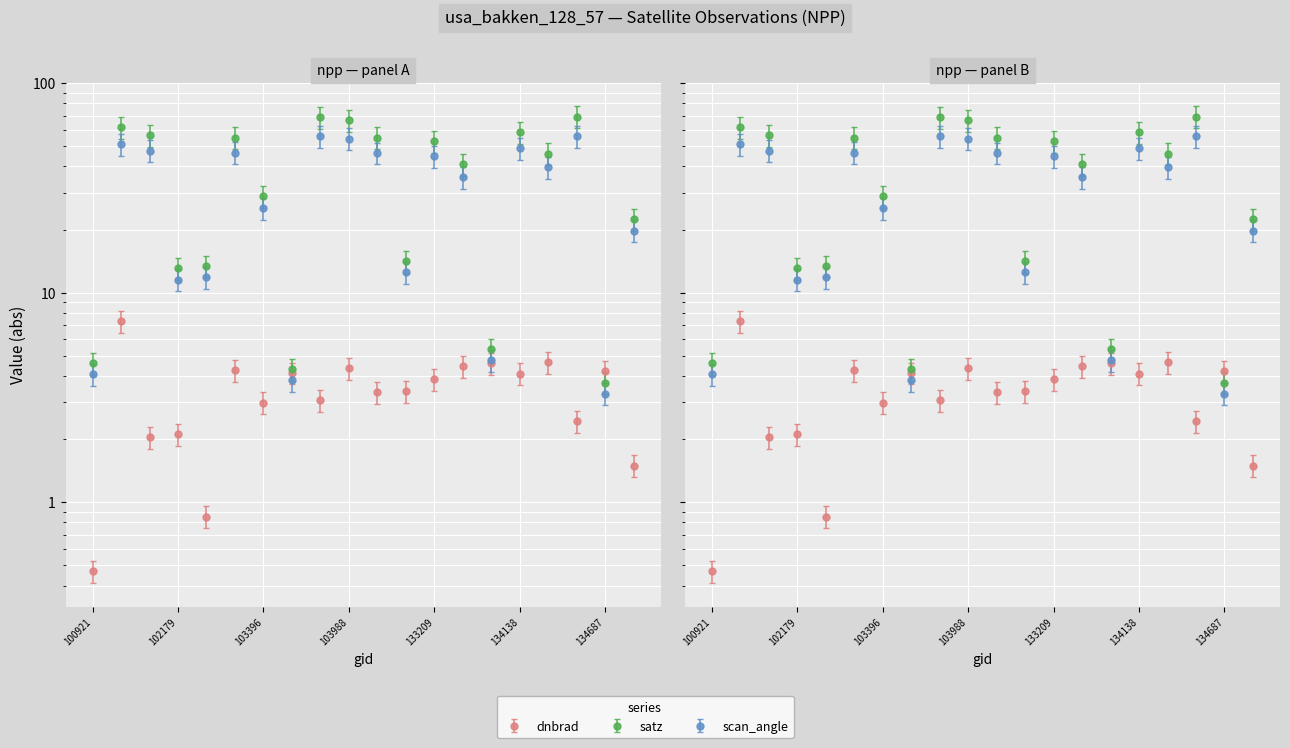

Is this an area chart (filled region under the line)?

No